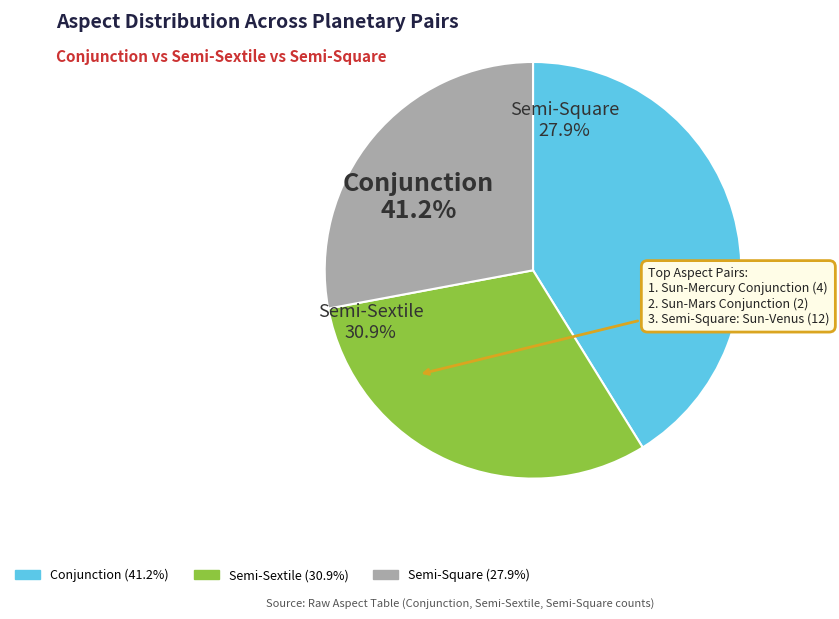

Is the sum of Venus and Sun greater than half?

No